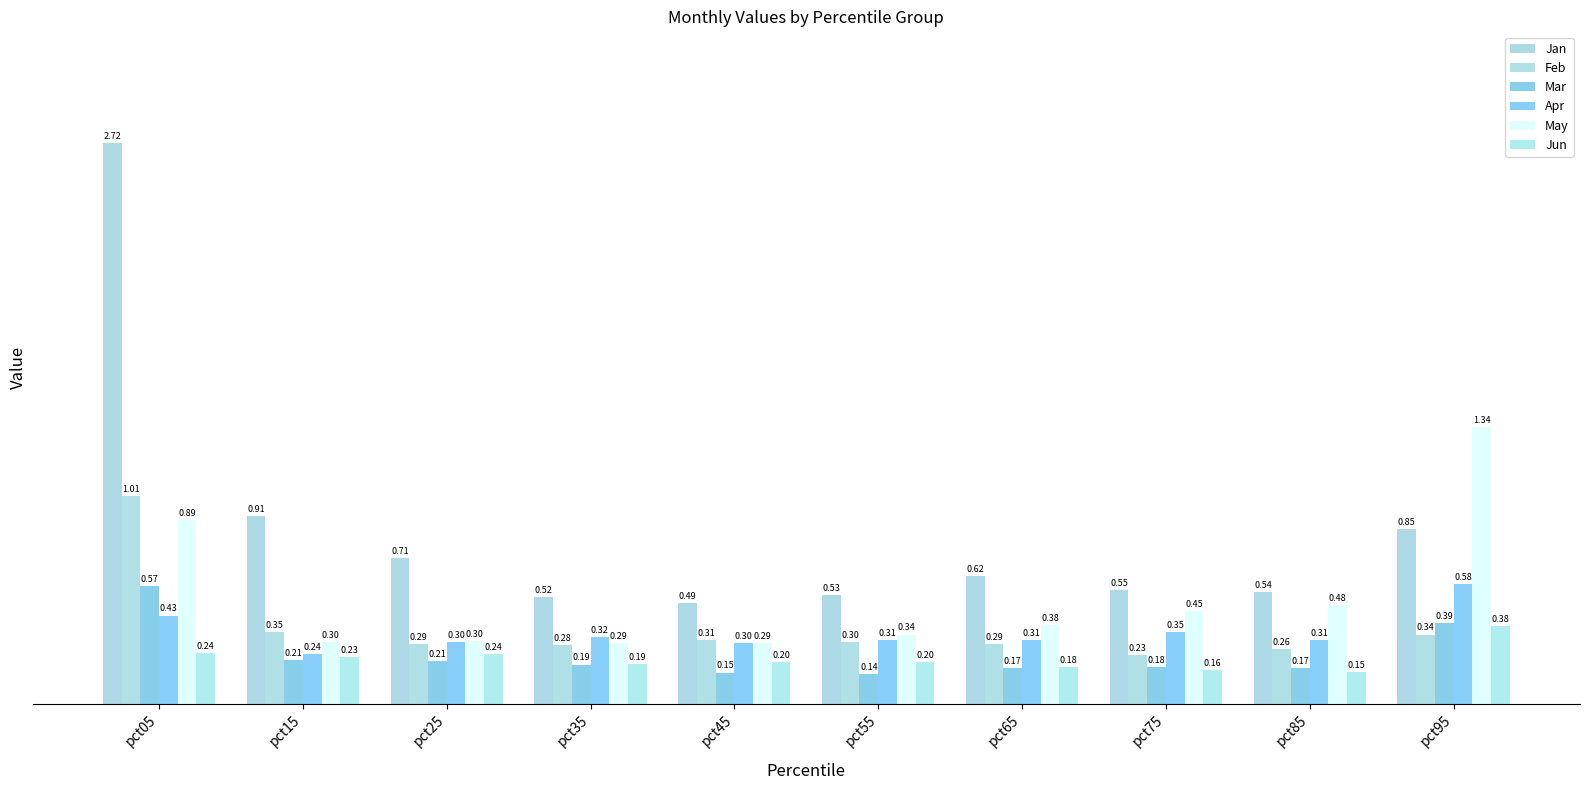

Which category has the lowest value in the Jan series?

pct45